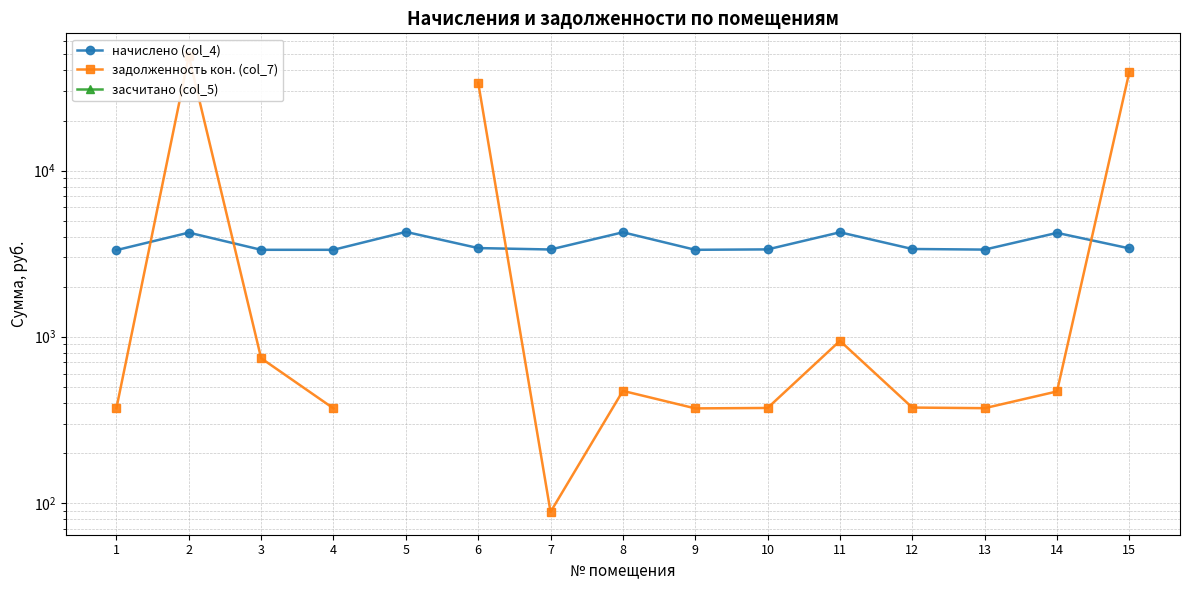

Which series changed the most between 10 and 11?

начислено (col_4)